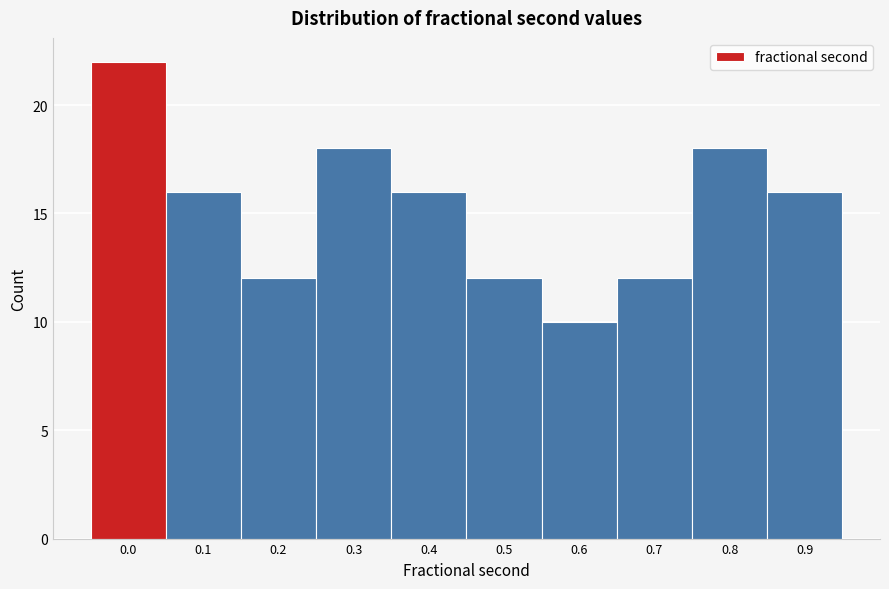

Reading right to left, list all the values displayed in this chart.

0.9=16	0.8=18	0.7=12	0.6=10	0.5=12	0.4=16	0.3=18	0.2=12	0.1=16	0.0=22